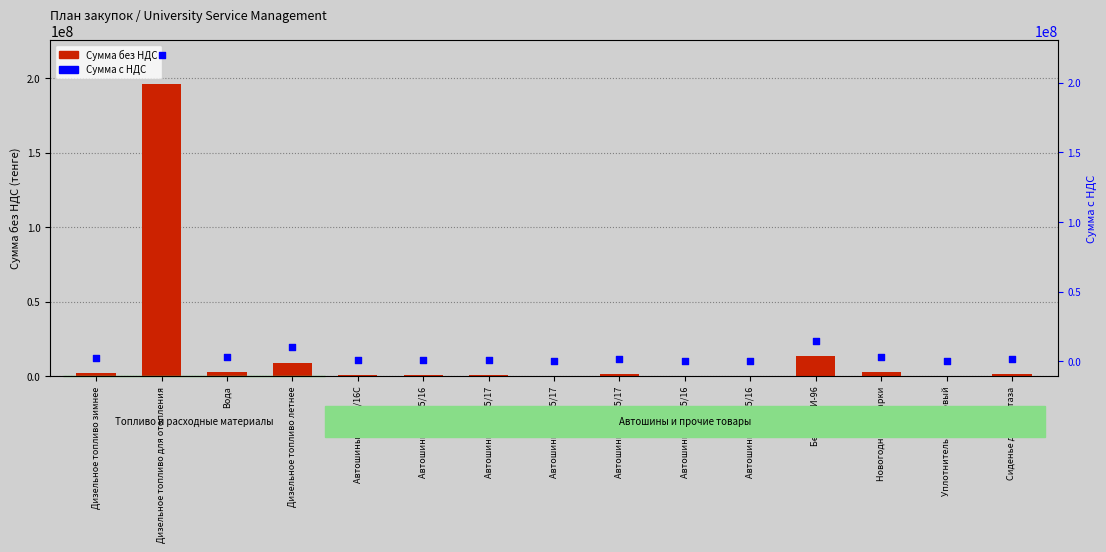

At which category is the sum across all series the highest?

Дизельное топливо для отопления